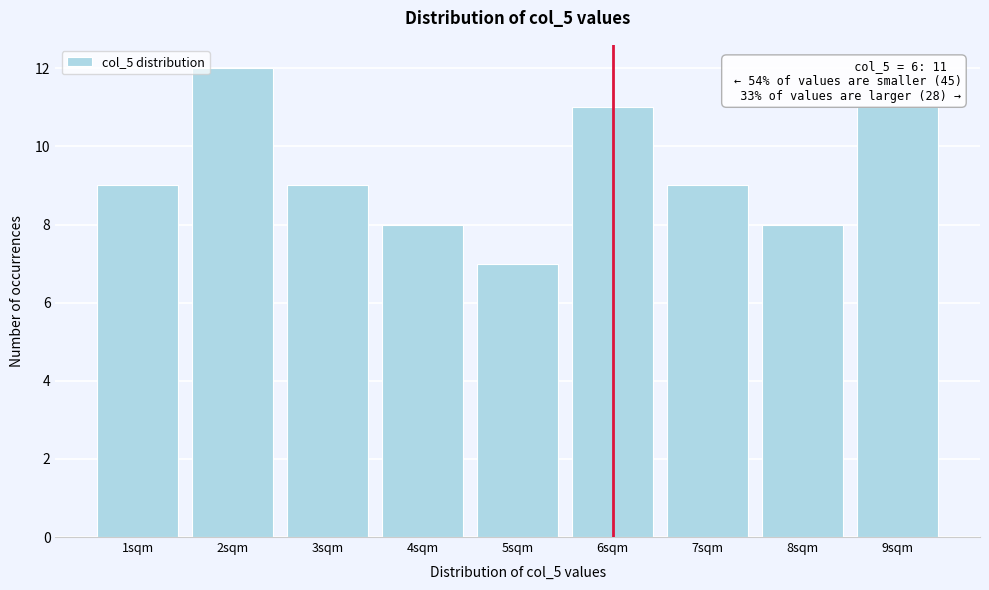

Over which range of the x-axis is the bar tallest?

1.5 to 2.5